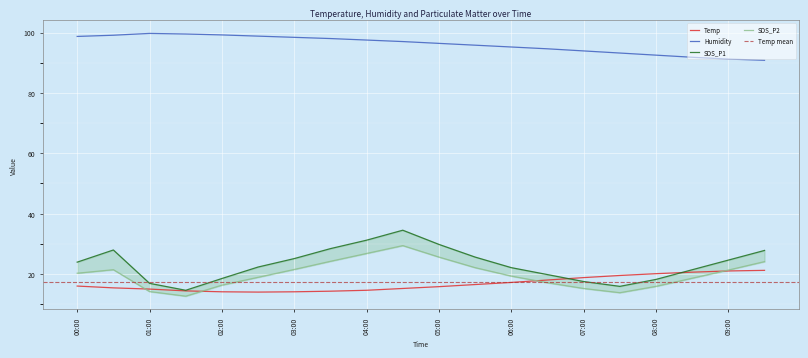

What is the highest value of the SDS_P2 series?

29.4